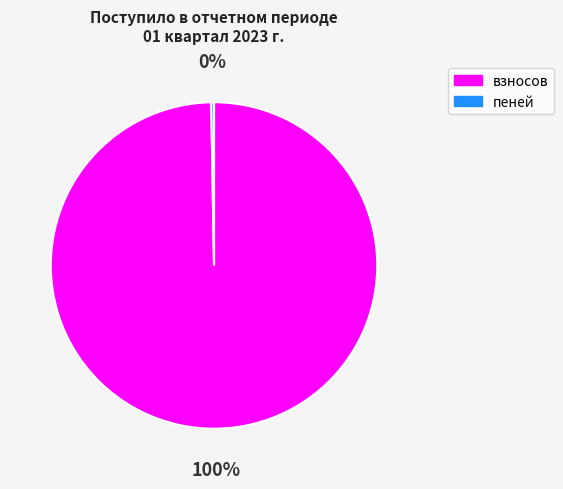

The взносов slice represents 100% of the pie. True or false?

True